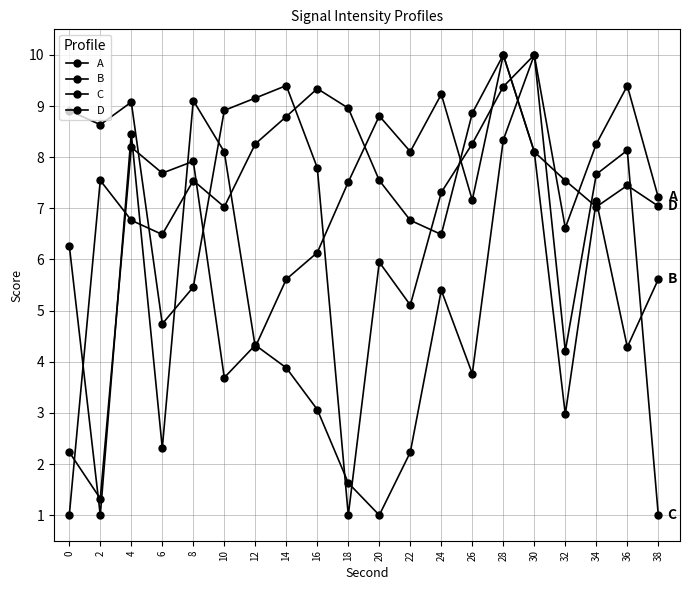

At which category does the chart reach its peak across all series?

30